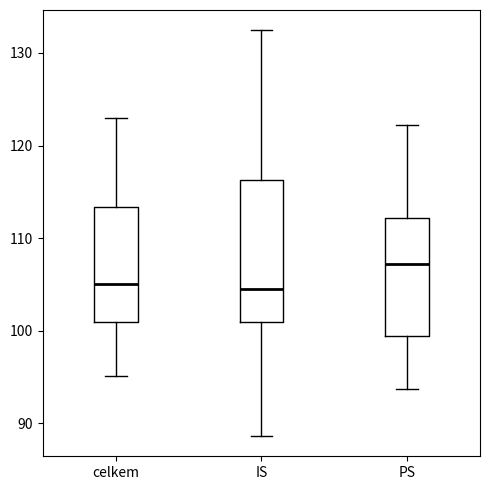

Reading left to right, read every box against the y-axis: the position of its median line, the range the box covers, and the ends of its whiskers. The values are not printed on the chart, so give them approximately, as read against the axis.

celkem: median 105, box 101 to 113, whiskers 95 to 123
IS: median 104, box 101 to 116, whiskers 89 to 132
PS: median 107, box 99 to 112, whiskers 94 to 122